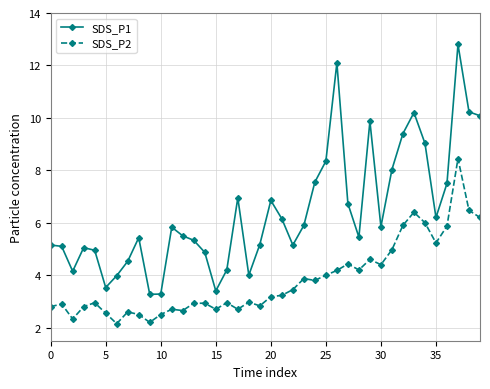

Count the number of categories in the chart.

40